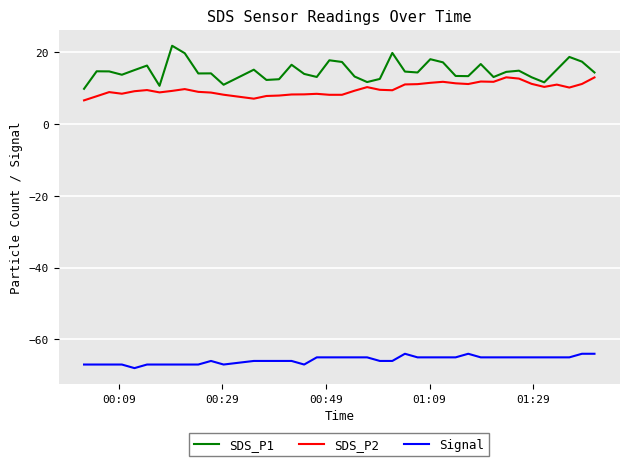

What is the lowest value of the Signal series?

-68.0